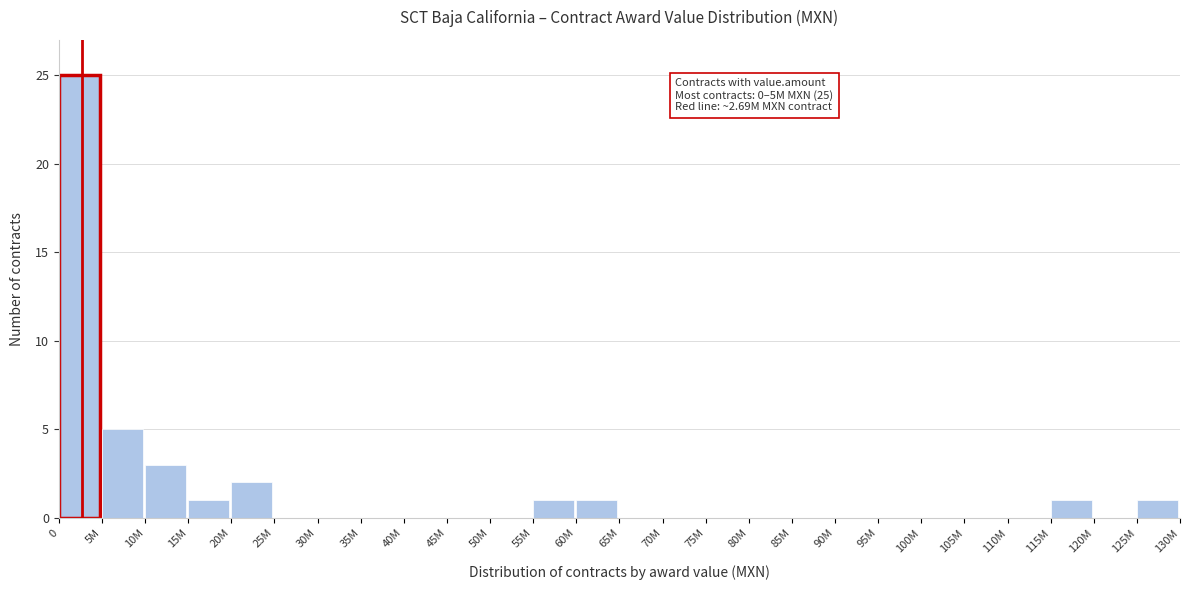

Reading left to right, what are all the values shown in this chart?

0=25	5M=5	10M=3	15M=1	20M=2	25M=0	30M=0	35M=0	40M=0	45M=0	50M=0	55M=1	60M=1	65M=0	70M=0	75M=0	80M=0	85M=0	90M=0	95M=0	100M=0	105M=0	110M=0	115M=1	120M=0	125M=1